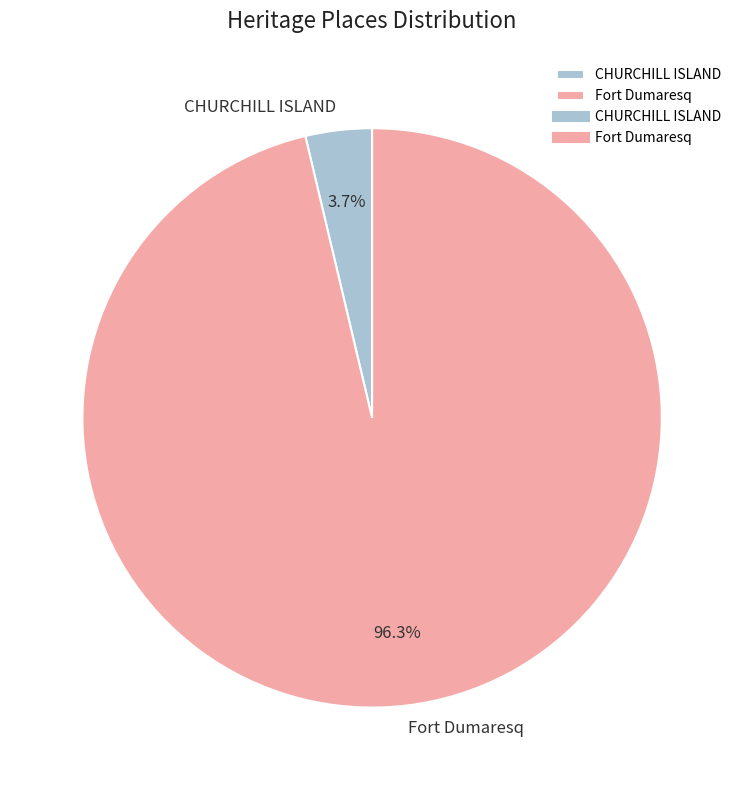

What is the total percentage of CHURCHILL ISLAND and Fort Dumaresq?

100.0%